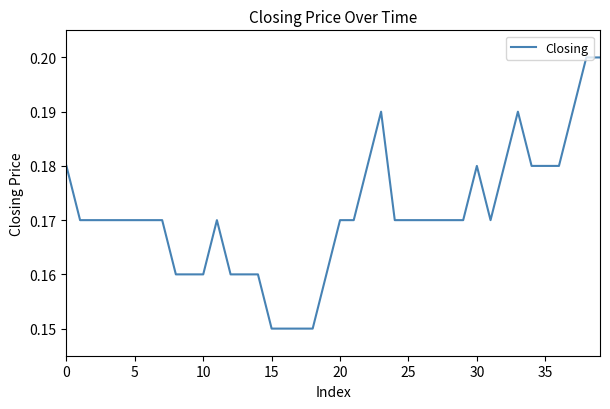

Reading left to right, transcribe all the data shown in this chart.

0.2	0.2	0.2	0.2	0.2	0.2	0.2	0.2	0.2	0.2	0.2	0.2	0.2	0.2	0.2	0.1	0.1	0.1	0.1	0.2	0.2	0.2	0.2	0.2	0.2	0.2	0.2	0.2	0.2	0.2	0.2	0.2	0.2	0.2	0.2	0.2	0.2	0.2	0.2	0.2